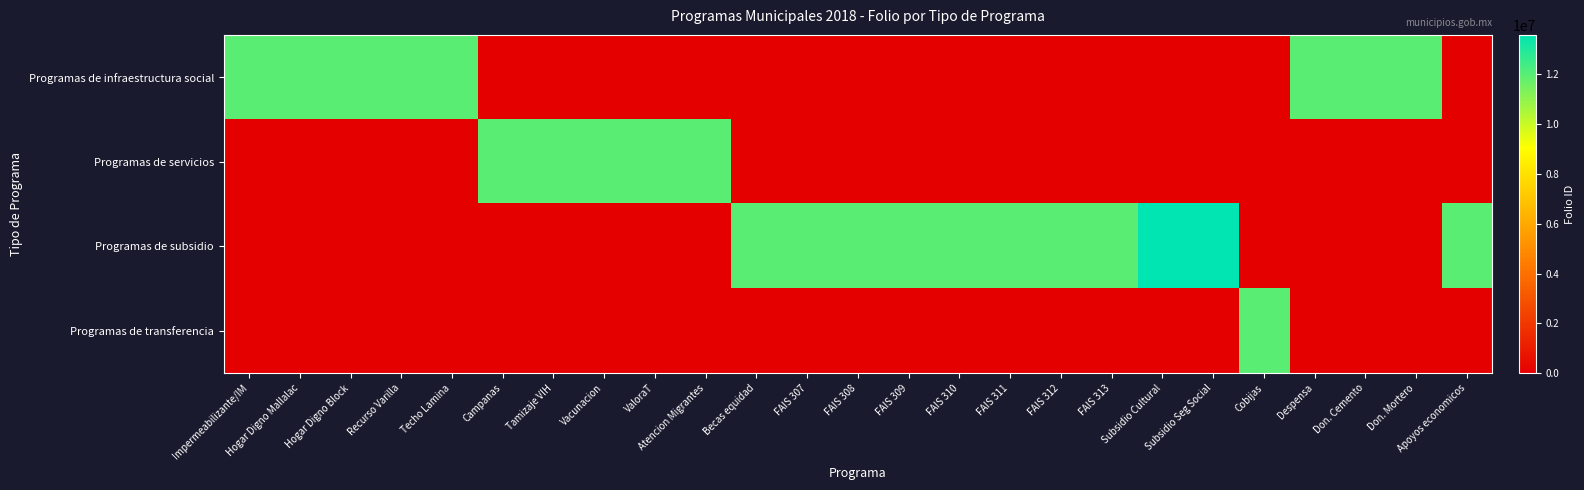

Reading left to right, extract all data points from this chart.

Programas de infraestructura social: Impermeabilizante/IM=11965319	Hogar Digno Mallalac=11965320	Hogar Digno Block=11965321	Recurso Varilla=11965322	Techo Lamina=11965323	Campanas=0	Tamizaje VIH=0	Vacunacion=0	ValoraT=0	Atencion Migrantes=0	Becas equidad=0	FAIS 307=0	FAIS 308=0	FAIS 309=0	FAIS 310=0	FAIS 311=0	FAIS 312=0	FAIS 313=0	Subsidio Cultural=0	Subsidio Seg Social=0	Cobijas=0	Despensa=11965324	Don. Cemento=11965317	Don. Mortero=11965318	Apoyos economicos=0
Programas de servicios: Impermeabilizante/IM=0	Hogar Digno Mallalac=0	Hogar Digno Block=0	Recurso Varilla=0	Techo Lamina=0	Campanas=11965301	Tamizaje VIH=11965302	Vacunacion=11965303	ValoraT=11965305	Atencion Migrantes=11965306	Becas equidad=0	FAIS 307=0	FAIS 308=0	FAIS 309=0	FAIS 310=0	FAIS 311=0	FAIS 312=0	FAIS 313=0	Subsidio Cultural=0	Subsidio Seg Social=0	Cobijas=0	Despensa=0	Don. Cemento=0	Don. Mortero=0	Apoyos economicos=0
Programas de subsidio: Impermeabilizante/IM=0	Hogar Digno Mallalac=0	Hogar Digno Block=0	Recurso Varilla=0	Techo Lamina=0	Campanas=0	Tamizaje VIH=0	Vacunacion=0	ValoraT=0	Atencion Migrantes=0	Becas equidad=11965304	FAIS 307=11965307	FAIS 308=11965308	FAIS 309=11965309	FAIS 310=11965310	FAIS 311=11965311	FAIS 312=11965312	FAIS 313=11965313	Subsidio Cultural=13586061	Subsidio Seg Social=13586062	Cobijas=0	Despensa=0	Don. Cemento=0	Don. Mortero=0	Apoyos economicos=11965315
Programas de transferencia: Impermeabilizante/IM=0	Hogar Digno Mallalac=0	Hogar Digno Block=0	Recurso Varilla=0	Techo Lamina=0	Campanas=0	Tamizaje VIH=0	Vacunacion=0	ValoraT=0	Atencion Migrantes=0	Becas equidad=0	FAIS 307=0	FAIS 308=0	FAIS 309=0	FAIS 310=0	FAIS 311=0	FAIS 312=0	FAIS 313=0	Subsidio Cultural=0	Subsidio Seg Social=0	Cobijas=11965325	Despensa=0	Don. Cemento=0	Don. Mortero=0	Apoyos economicos=0